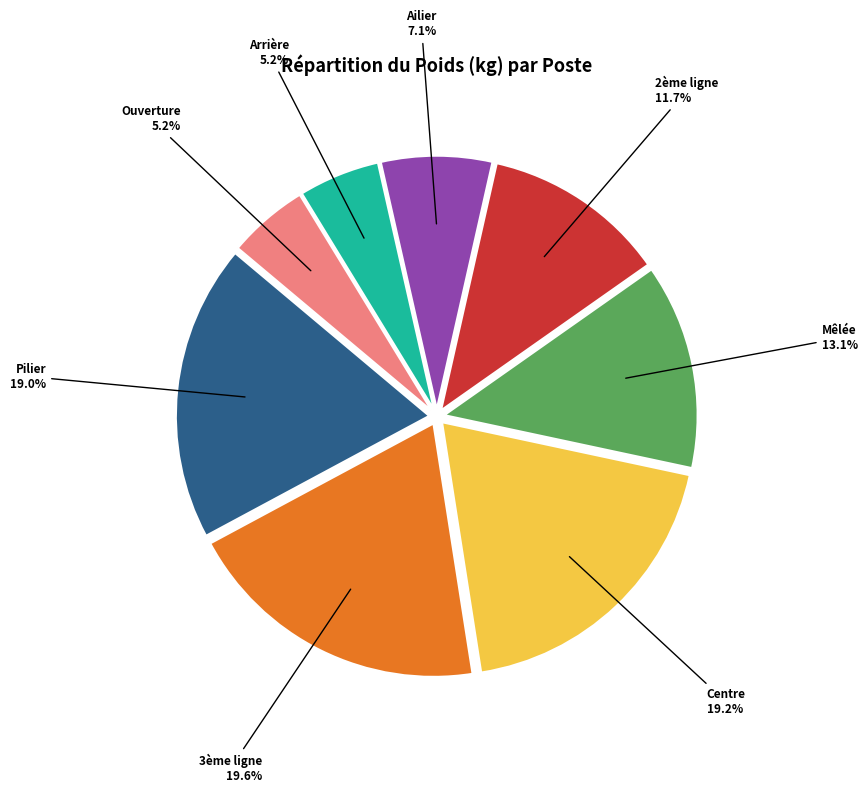

Does any single category account for the majority?

No